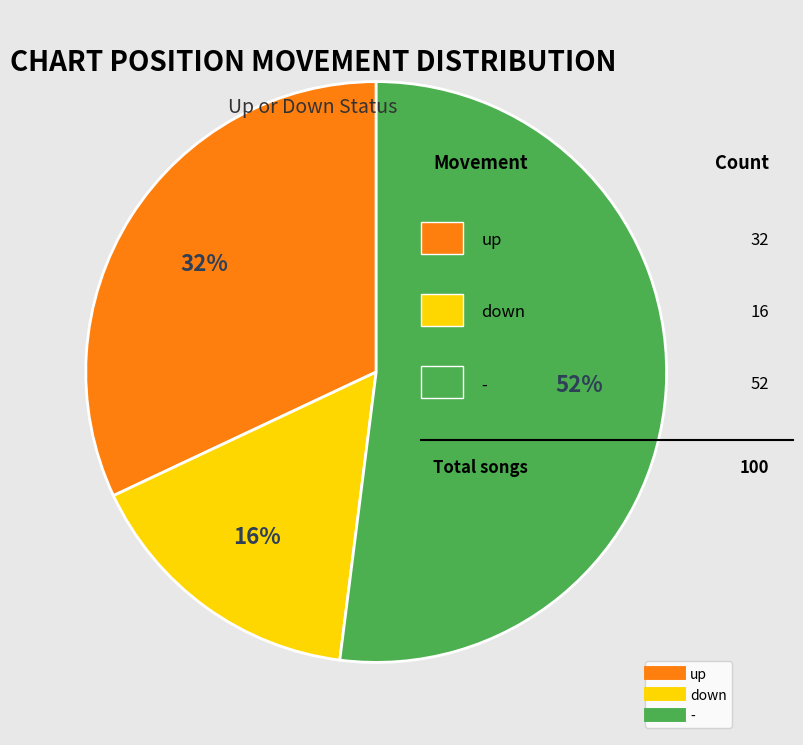

How many slices are in this pie chart?

3